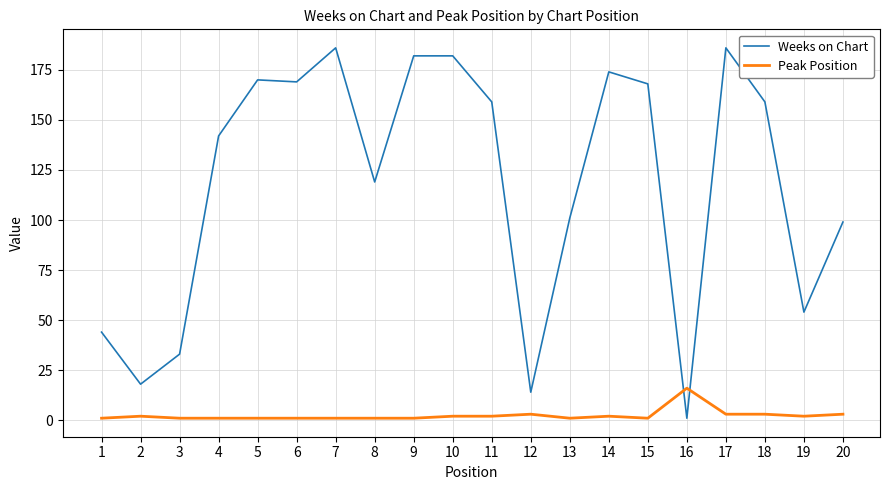

The Weeks on Chart series shows 5 at 2. True or false?

False